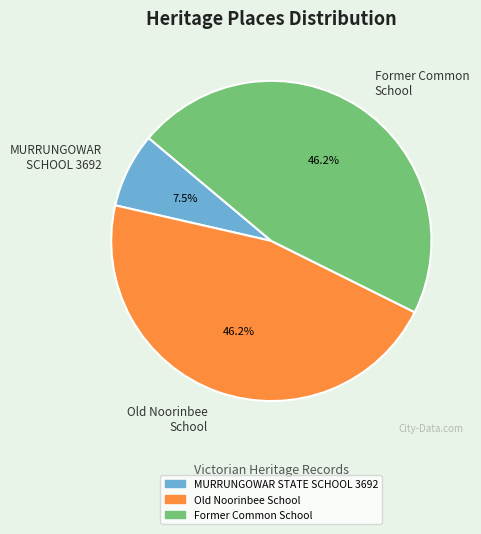

Is it true that Former Common School is 32% of the pie?

False